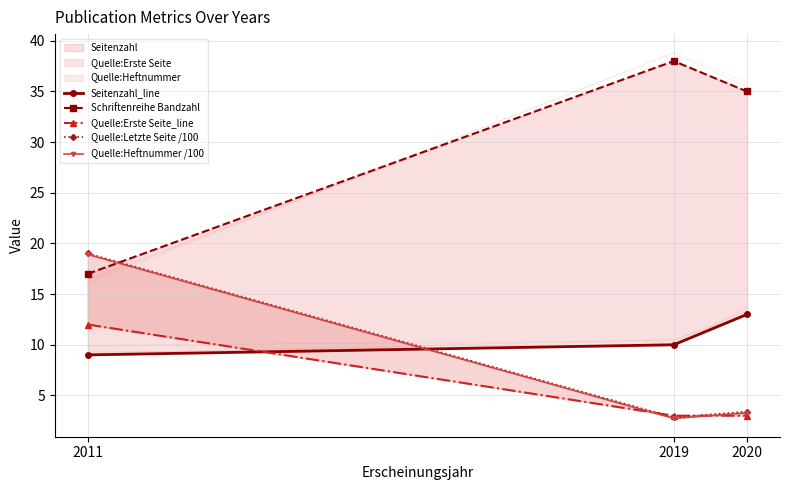

How many data points in Seitenzahl_line are less than 10?

1